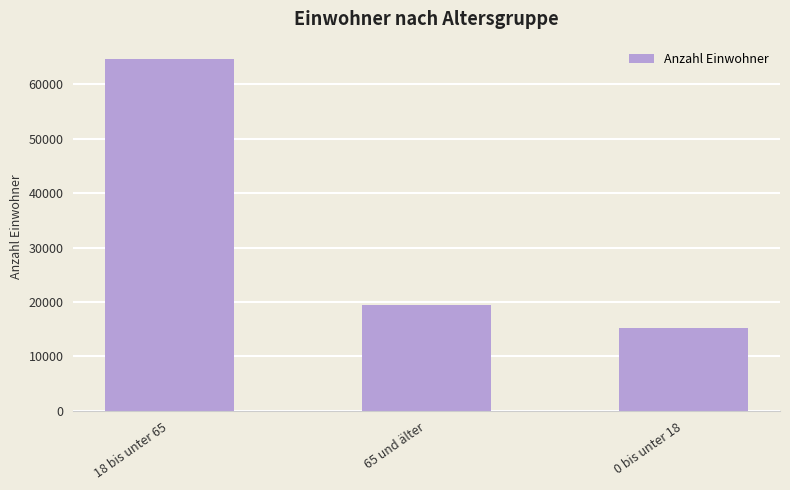

What is the smallest value displayed?

15295